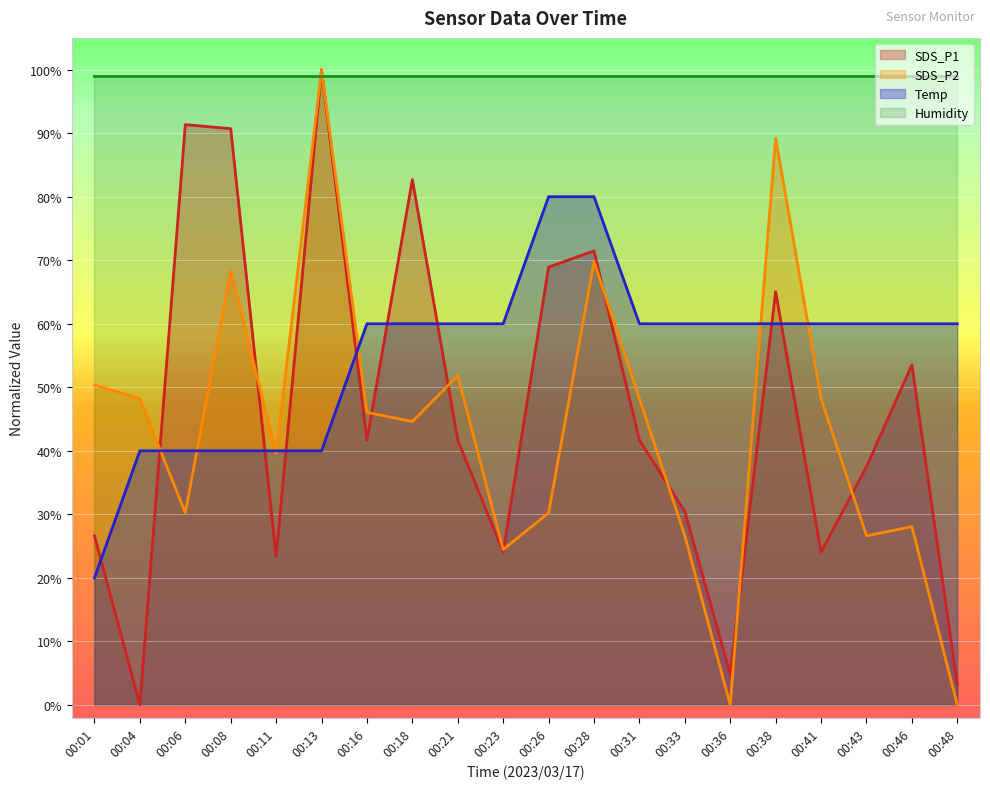

True or false: Temp and SDS_P1 cross at least once.

True